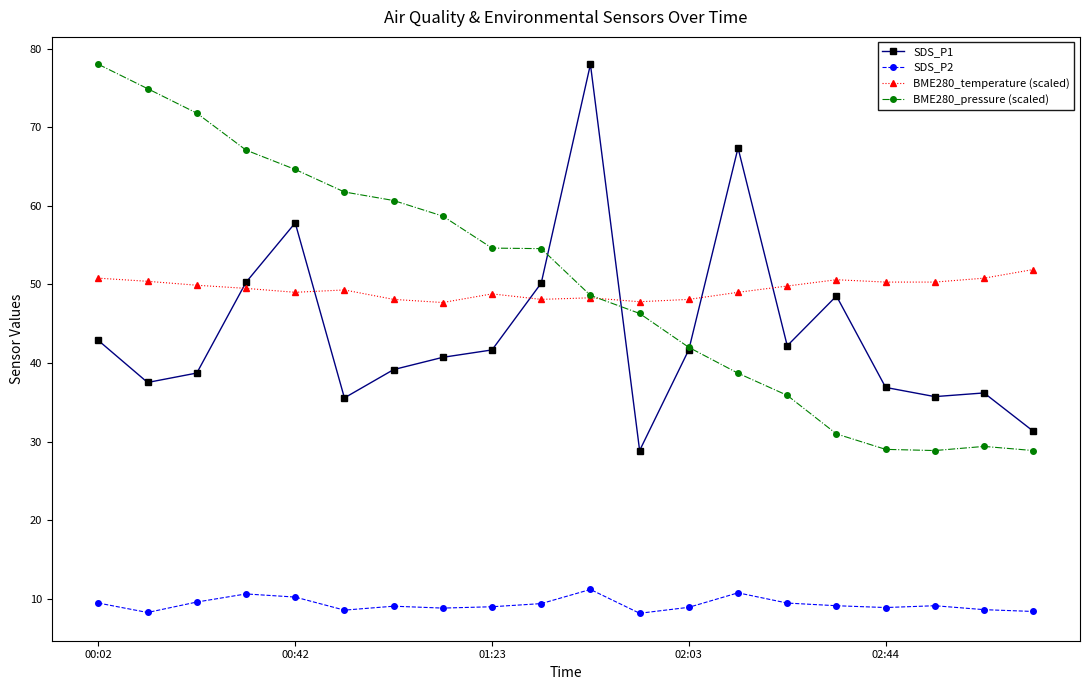

What is the greatest value displayed?

78.0